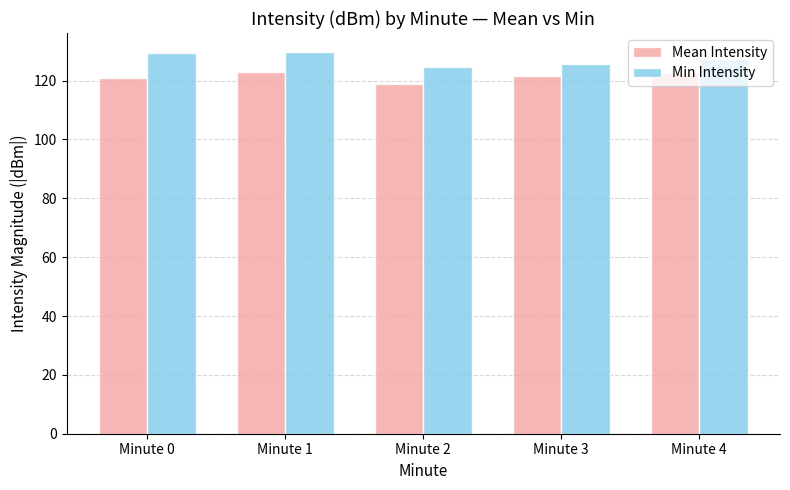

What is the difference between the highest and lowest values at Minute 2?

5.6